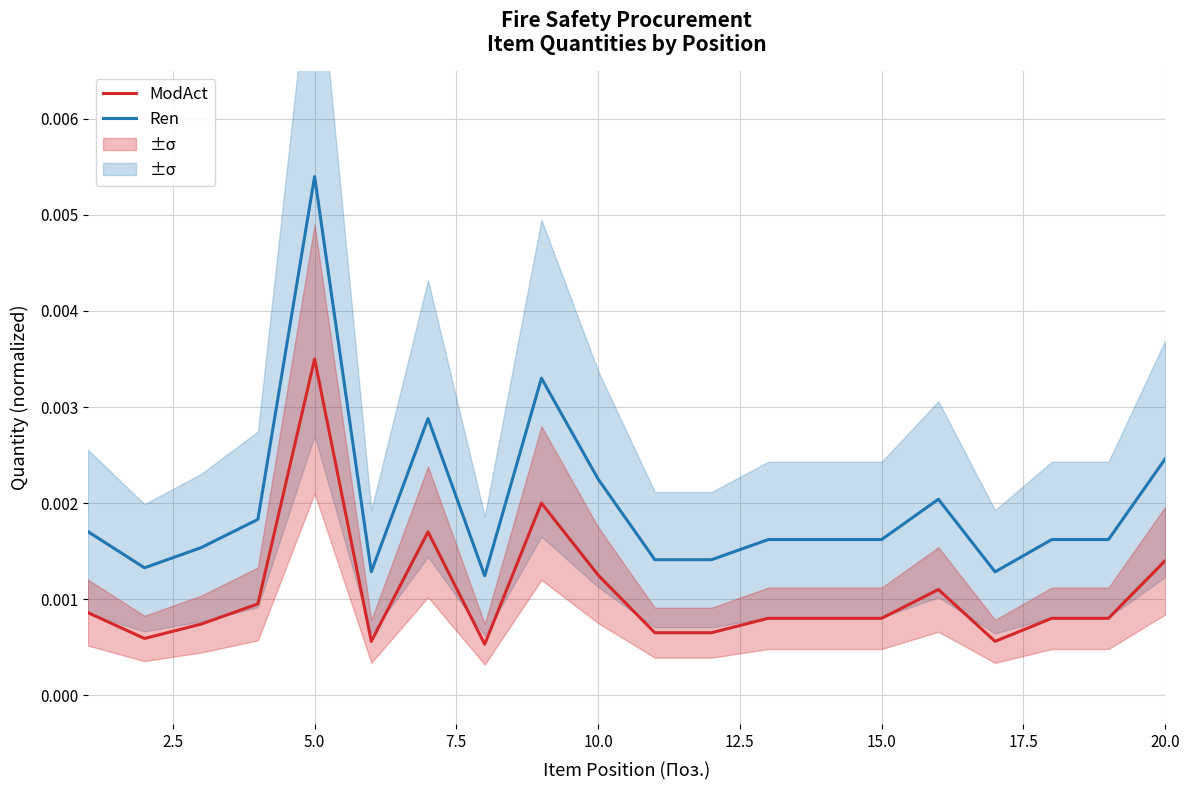

True or false: ModAct and Ren cross at least once.

False